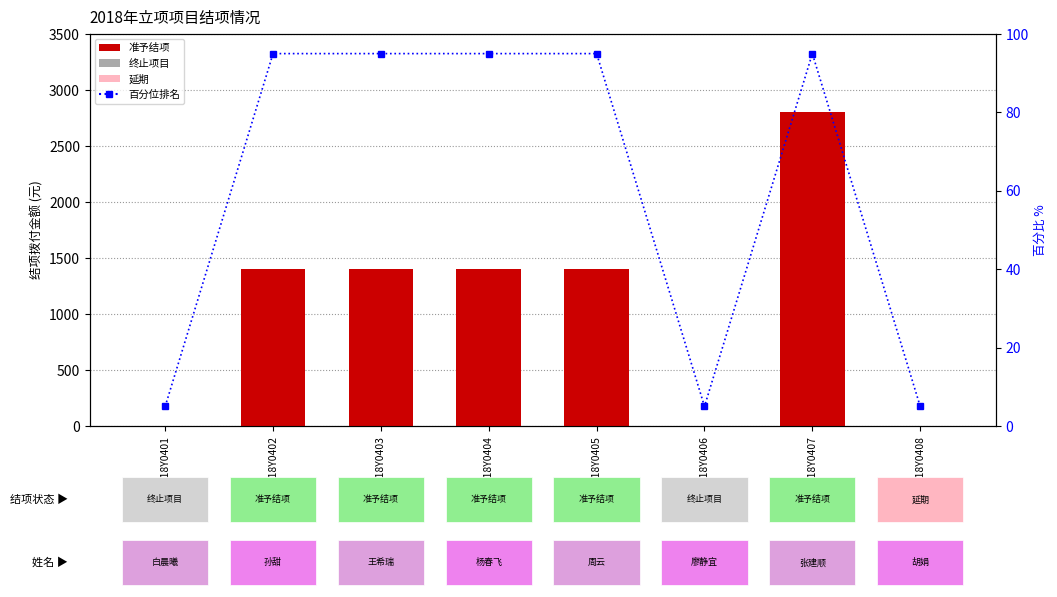

What value does the 百分位排名 series have at 2018Y0406, to the nearest 5?

5